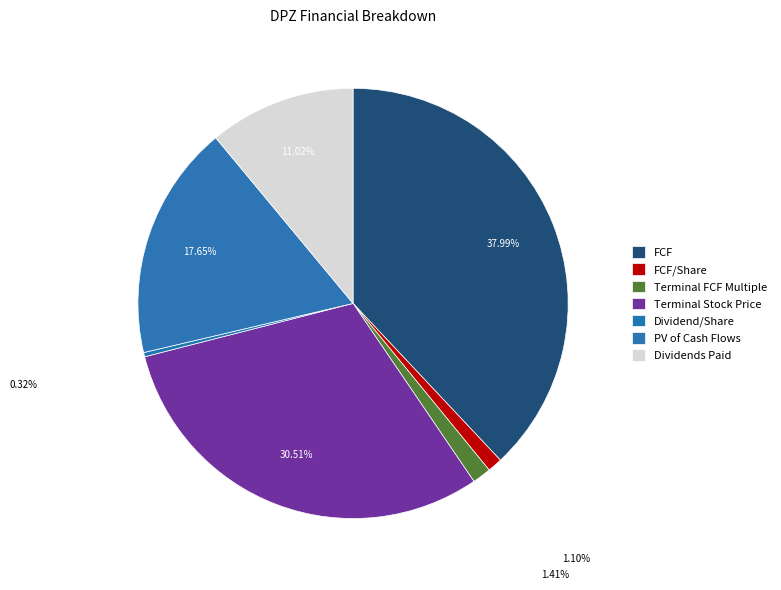

The Terminal Stock Price slice represents 40% of the pie. True or false?

False